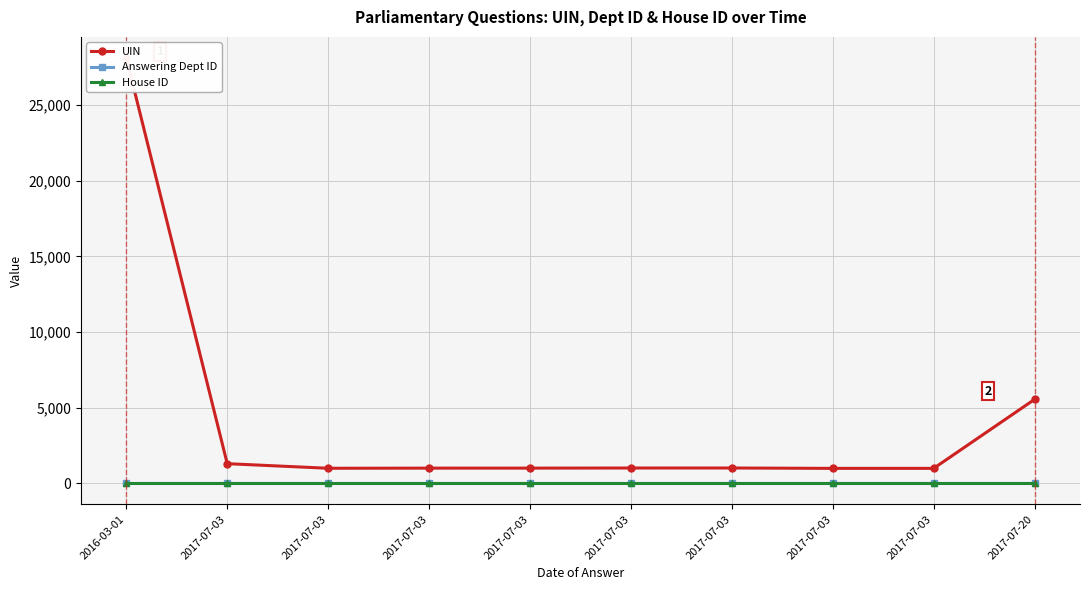

What is the greatest value displayed?

28117